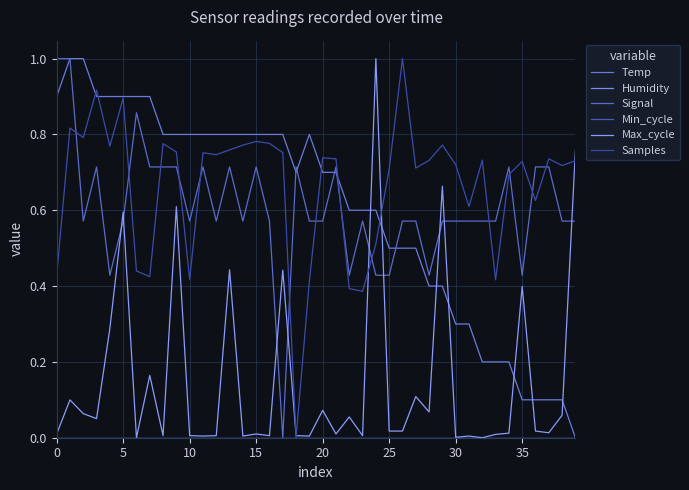

At which label is Max_cycle closest to 0?

30